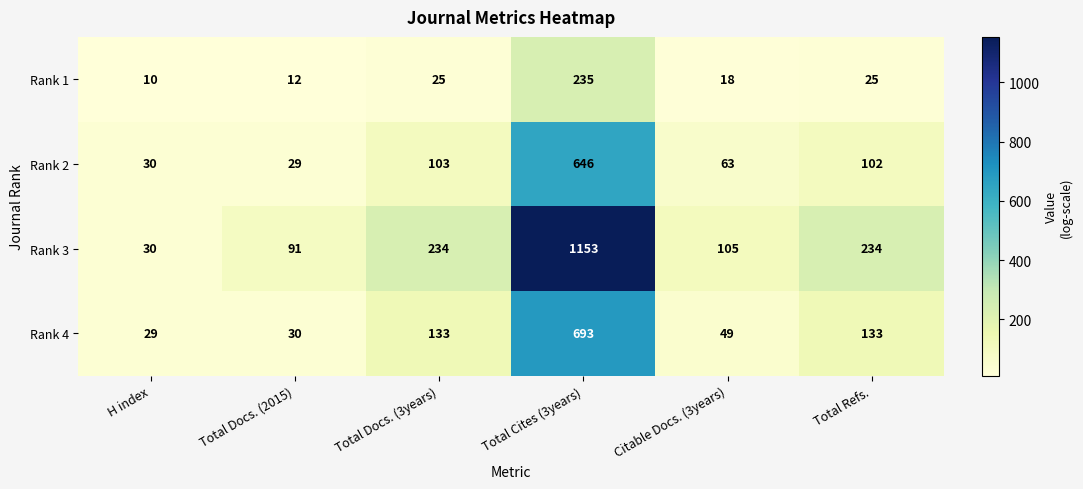

The value of Rank 1 at H index is 14. True or false?

False